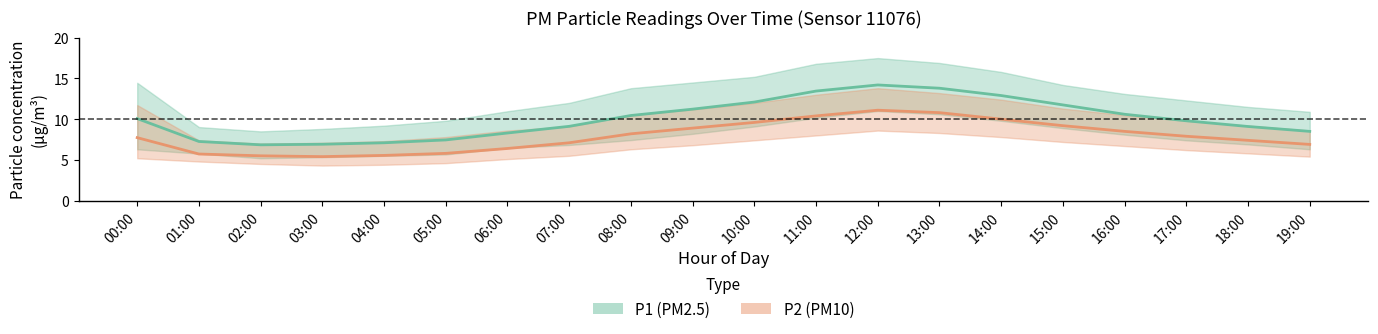

What is the difference between the P2_lower values at 09:00 and 08:00?

0.5